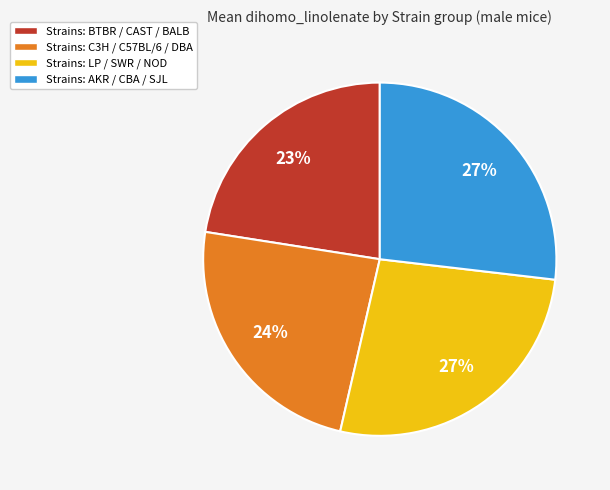

What is the smallest slice in the pie chart?

Strains: BTBR / CAST / BALB